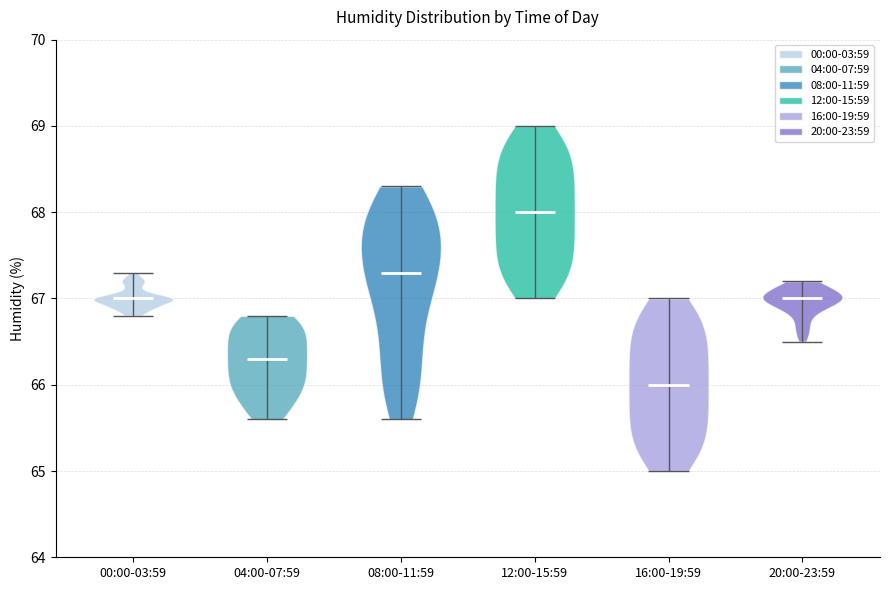

Reading left to right, read every violin against the y-axis: where its median line is, and the lowest and highest points it reaches. The values are not printed on the chart, so give them approximately, as read against the axis.

00:00-03:59: median line 67.0, lowest point 66.8, highest point 67.3
04:00-07:59: median line 66.3, lowest point 65.6, highest point 66.8
08:00-11:59: median line 67.3, lowest point 65.6, highest point 68.3
12:00-15:59: median line 68.0, lowest point 67.0, highest point 69.0
16:00-19:59: median line 66.0, lowest point 65.0, highest point 67.0
20:00-23:59: median line 67.0, lowest point 66.5, highest point 67.2